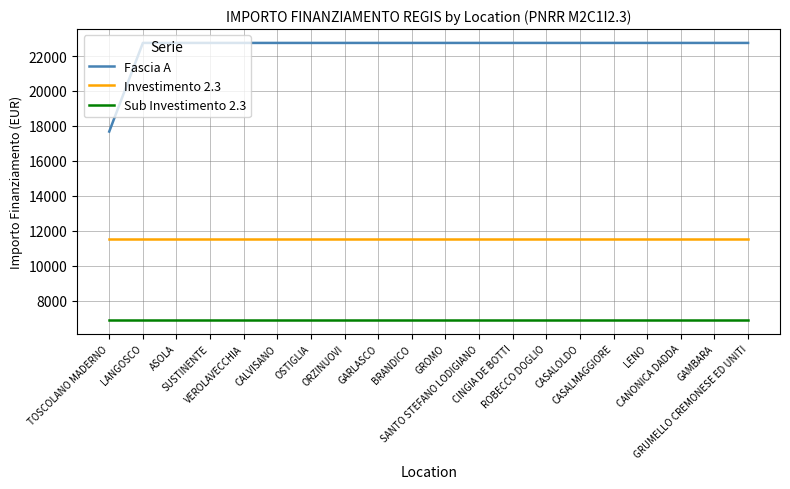

At LENO, list the series in order from smallest to largest.

Sub Investimento 2.3, Investimento 2.3, Fascia A